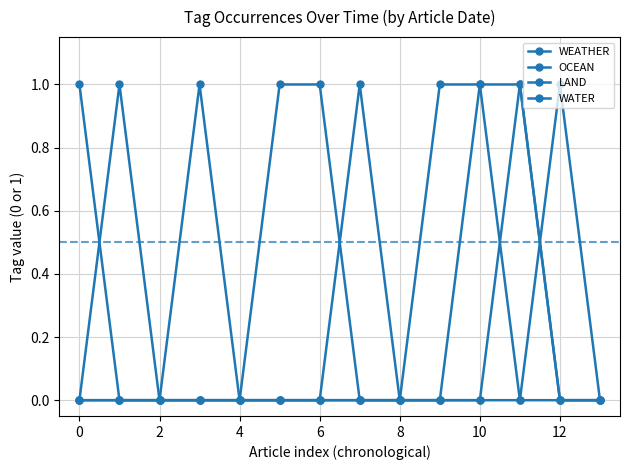

Is this an area chart (filled region under the line)?

No